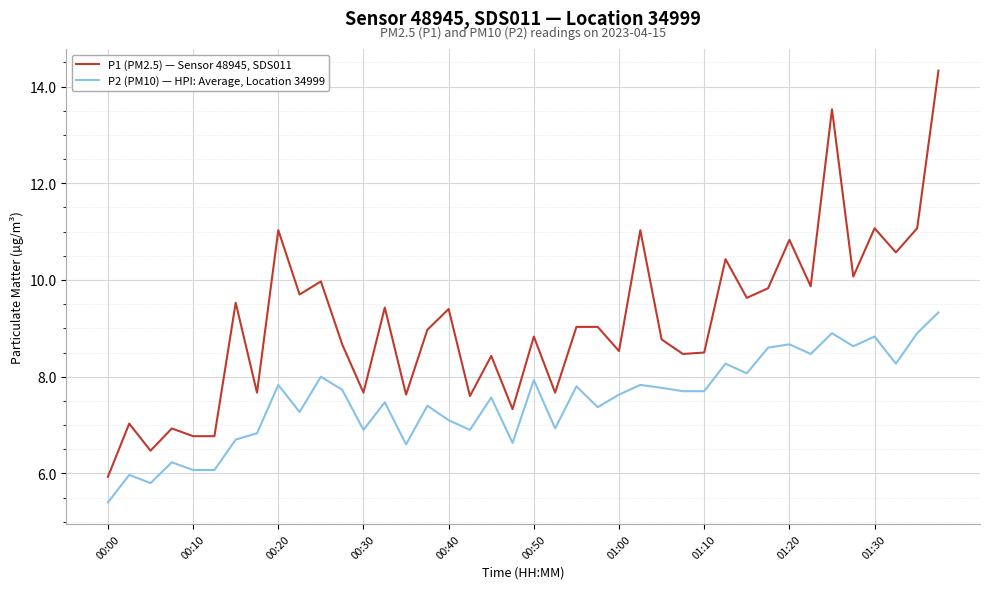

What is the difference between the maximum and minimum values in the P1 (PM2.5) — Sensor 48945, SDS011 series?

8.4